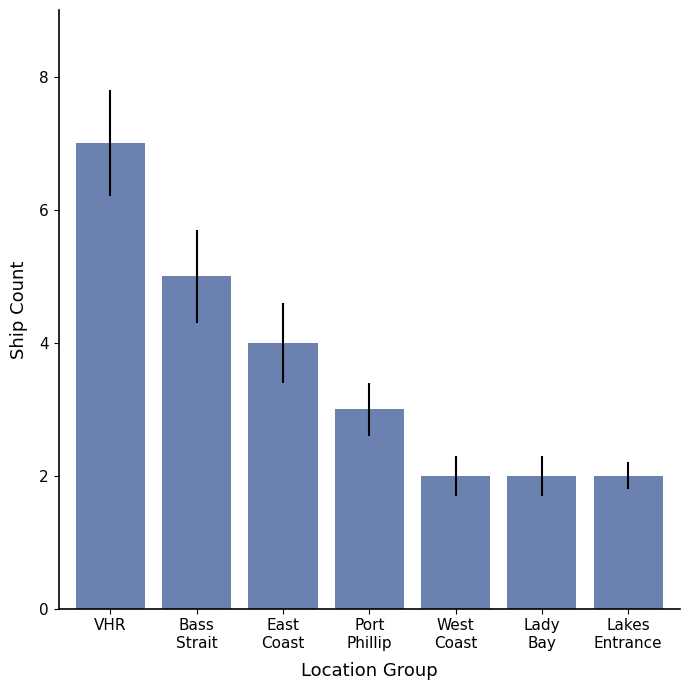

Reading right to left, list all the values displayed in this chart.

2	2	2	3	4	5	7